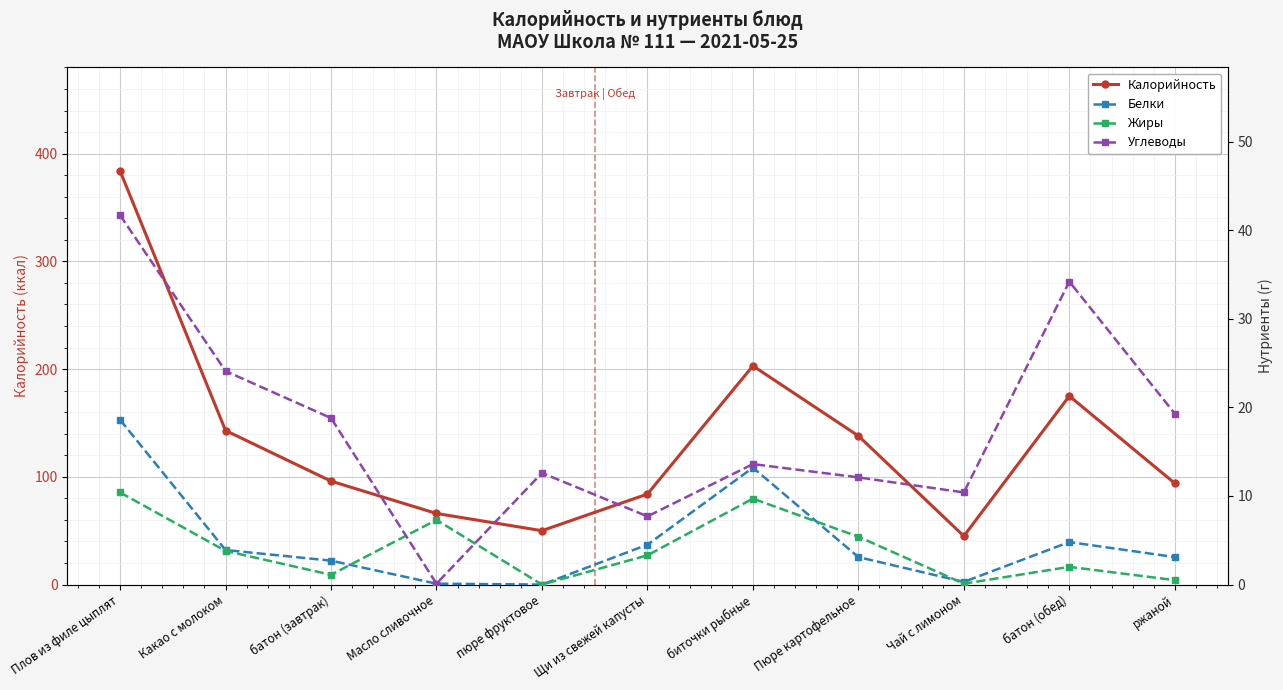

How many times do Жиры and Углеводы cross each other?

2